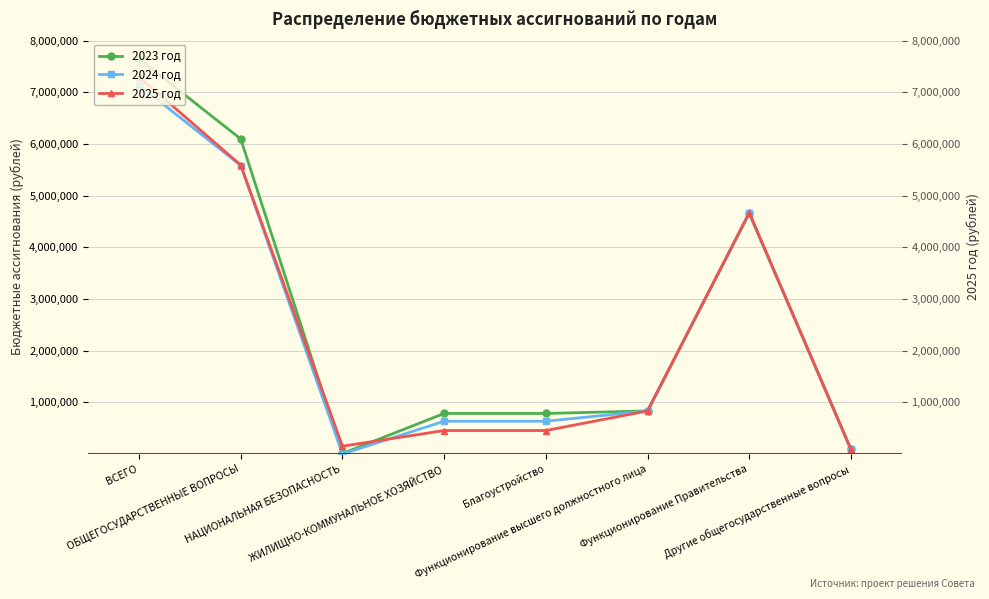

Where is 2023 год nearest to the value 3830772?

Функционирование Правительства